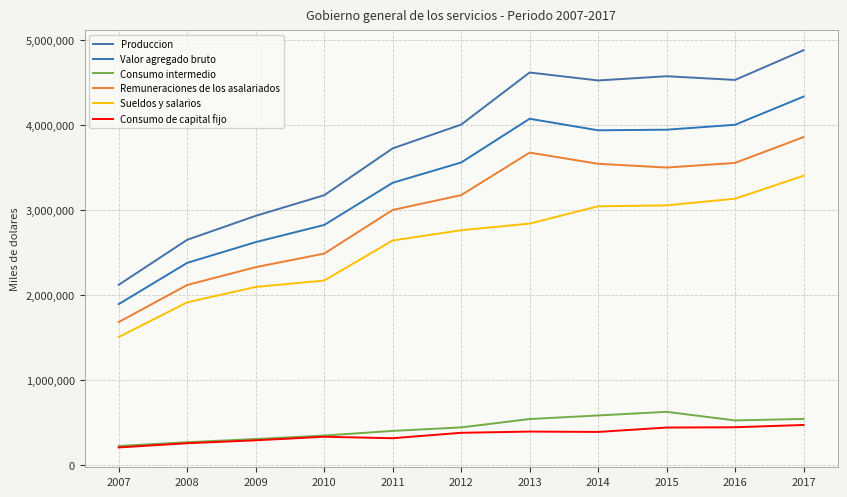

True or false: Valor agregado bruto has more than 0 interior local peaks.

True